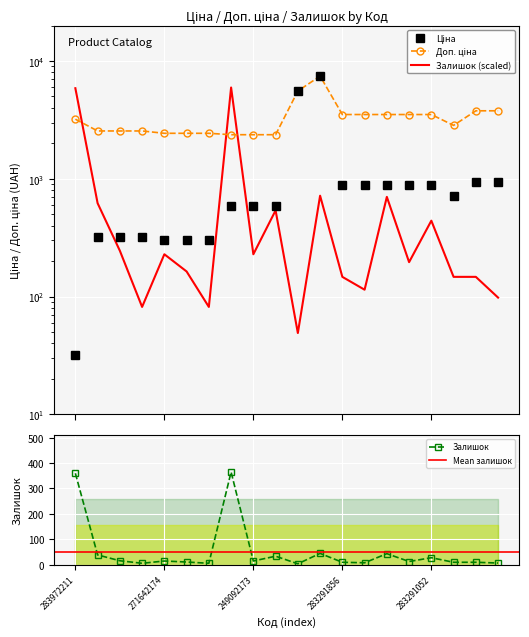

Where does the Залишок series first go above 228?

283972211